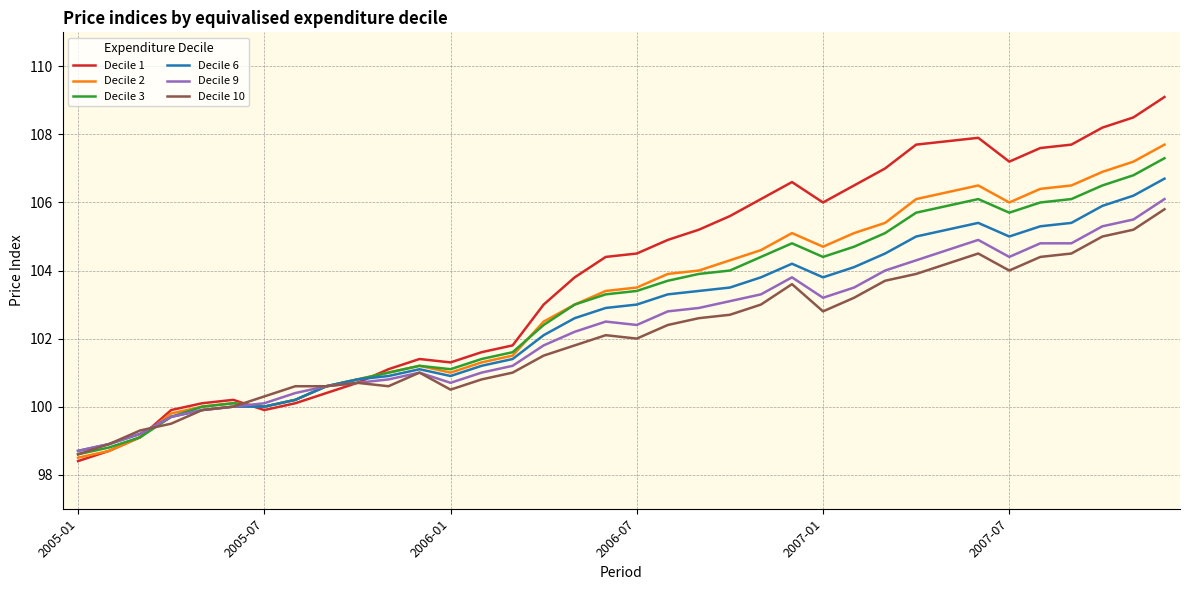

Which series has the largest range (max minus min)?

Decile 1